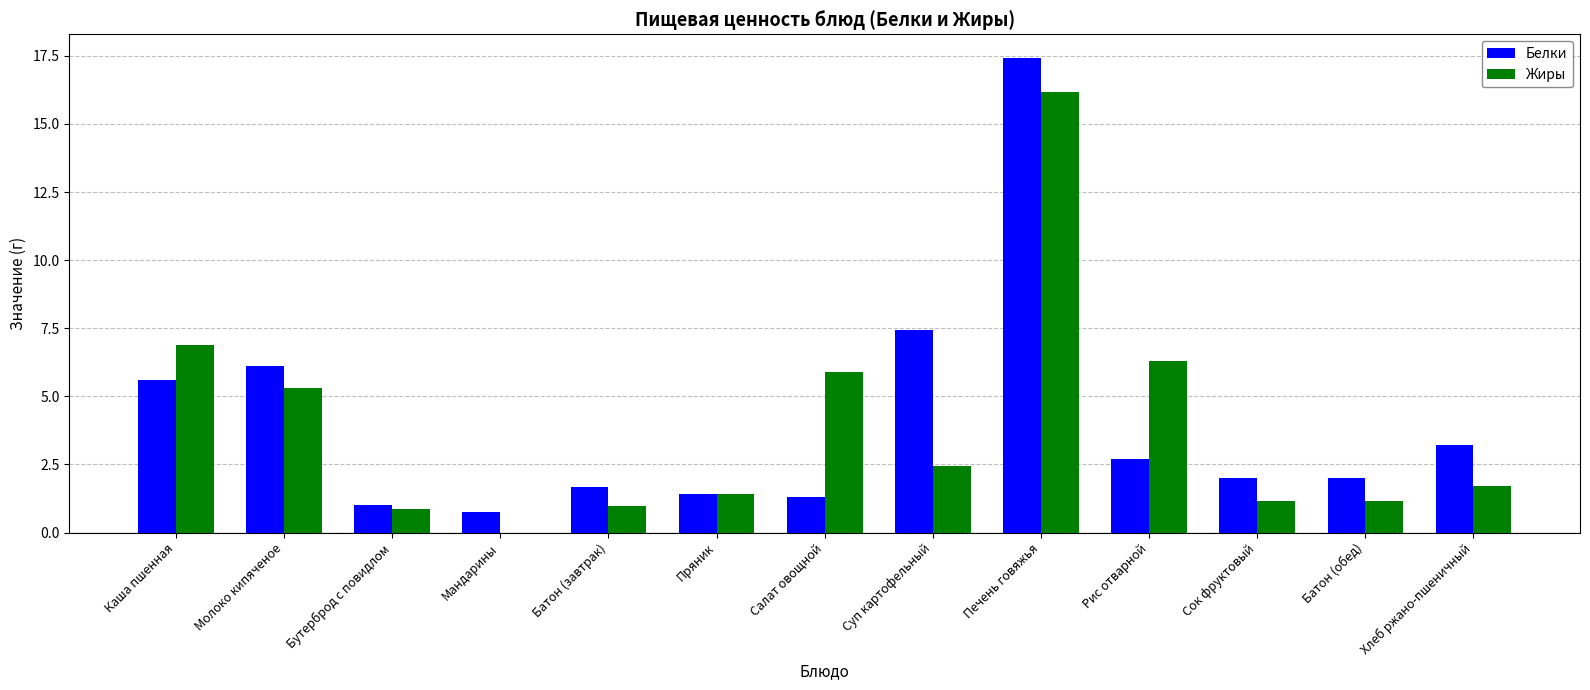

What value does the Белки series have at Сок фруктовый?

2.0